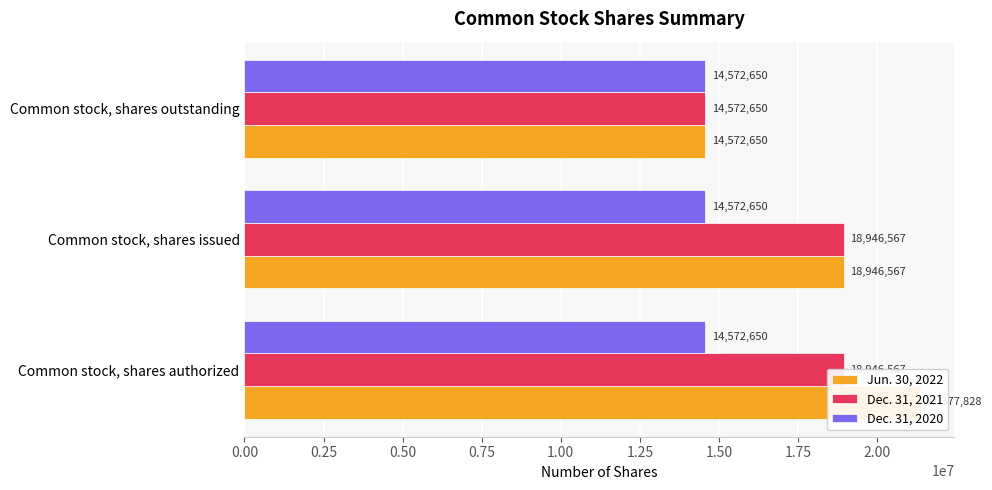

Reading left to right, transcribe all the data shown in this chart.

Jun. 30, 2022: 21377828.0	18946567.0	14572650.0
Dec. 31, 2021: 18946567.0	18946567.0	14572650.0
Dec. 31, 2020: 0.2	0.2	0.2